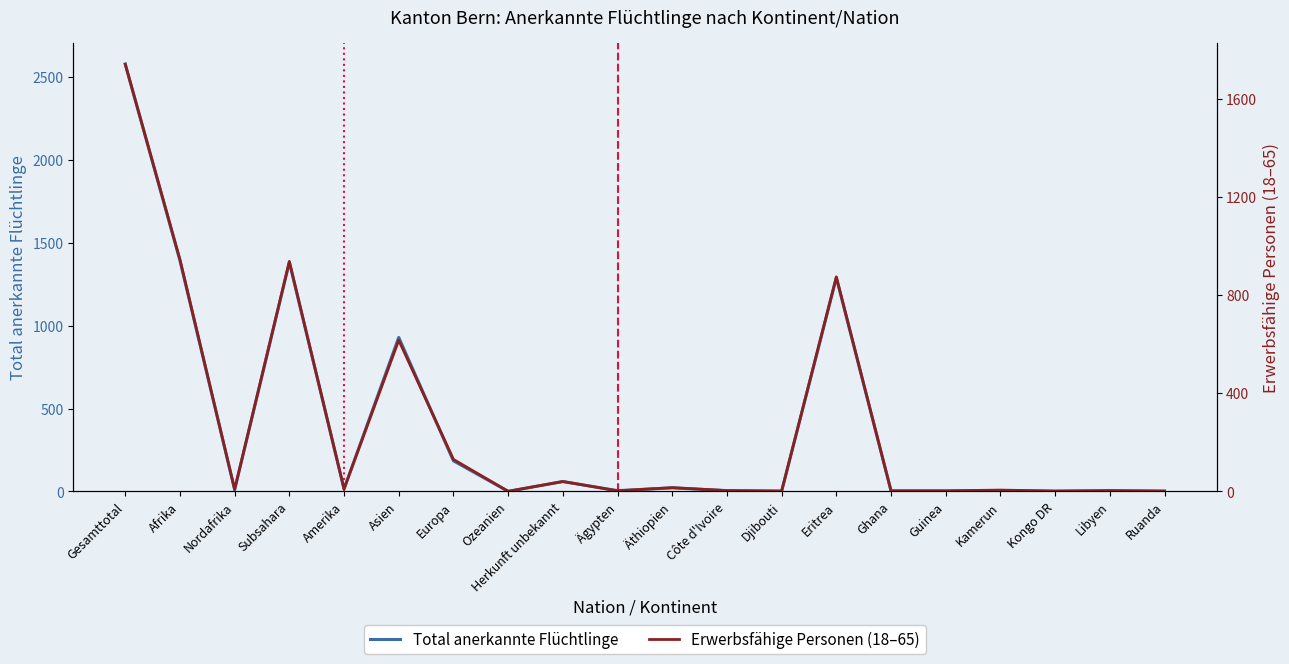

Which has a higher value, Ghana or Nordafrika?

Nordafrika